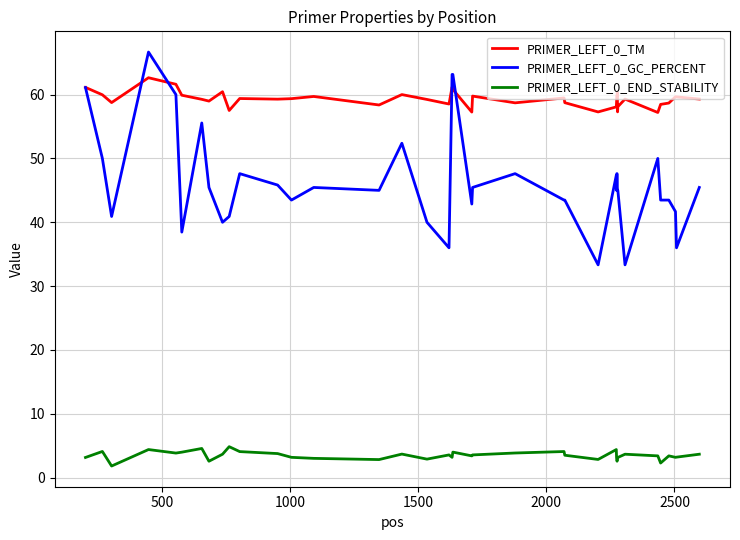

Rank the series by their maximum value, from lowest to highest.

PRIMER_LEFT_0_END_STABILITY, PRIMER_LEFT_0_TM, PRIMER_LEFT_0_GC_PERCENT